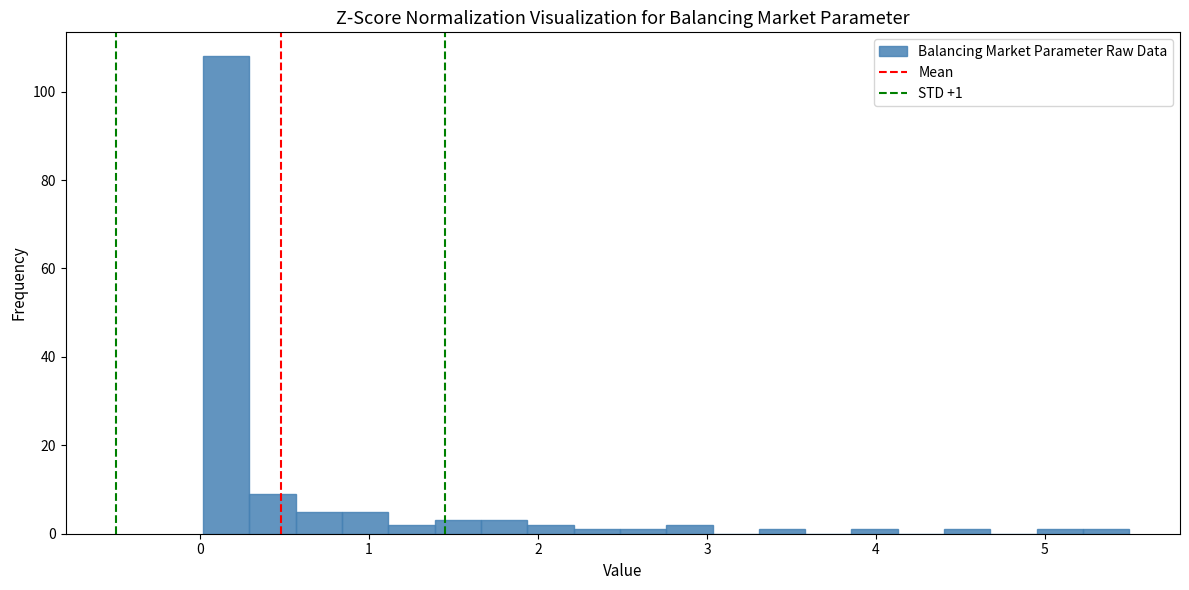

Around what value on the x-axis is the tallest bar? Give the approximate position of its centre, as read against the axis.

0.2